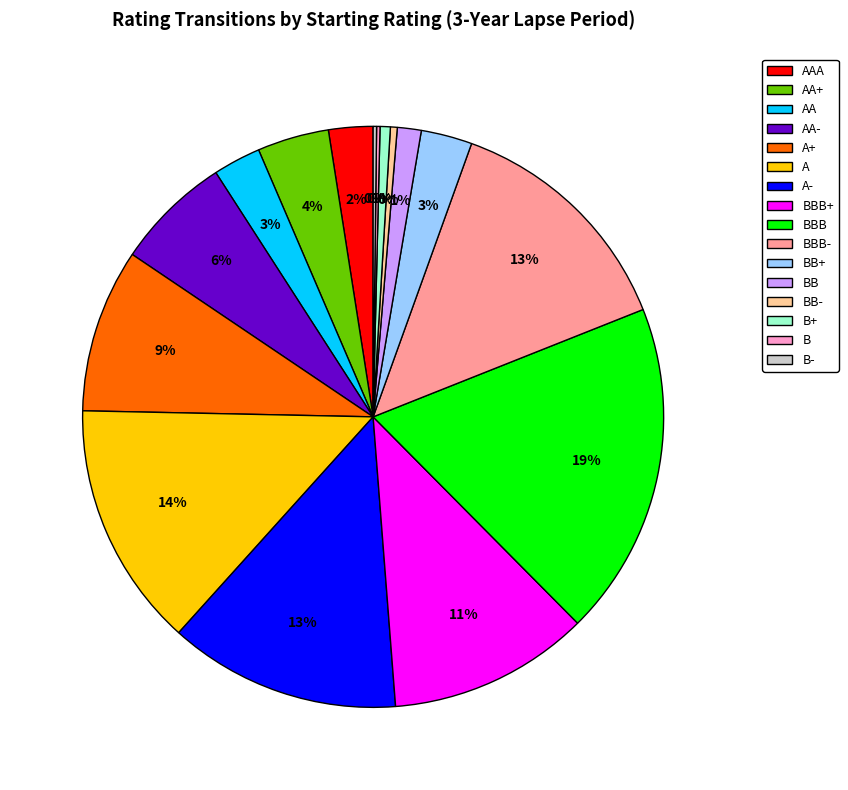

What percentage is the A slice, to the nearest percent?

14%